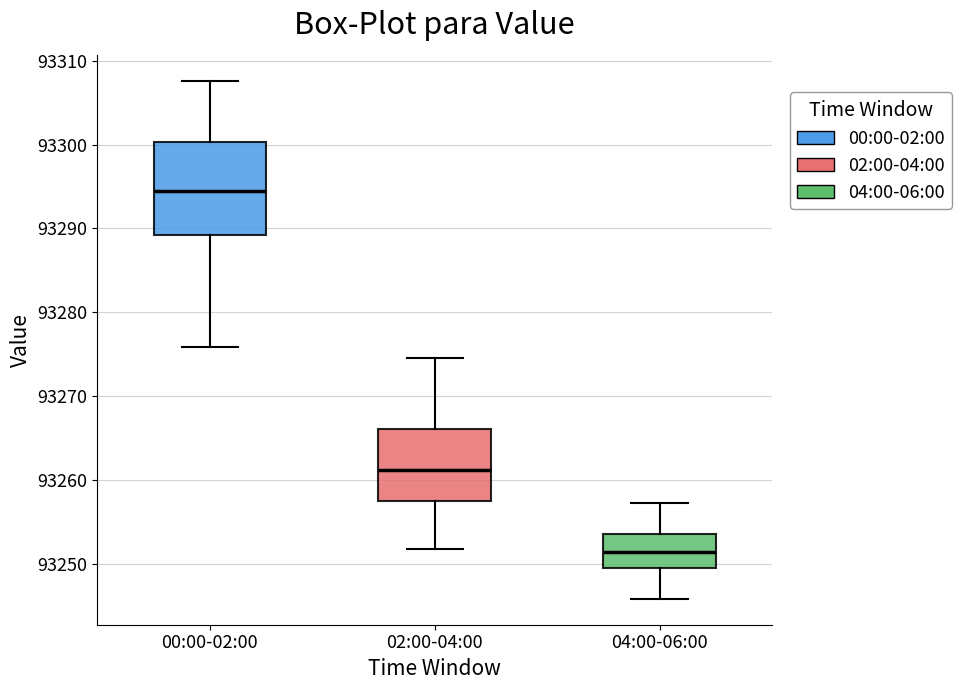

Where does the upper whisker of the box for 02:00-04:00 end on the y-axis? The values are not printed on the chart, so give them approximately, as read against the axis.

93275